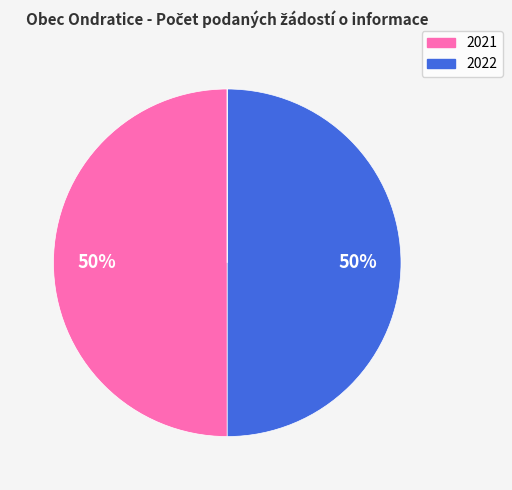

To the nearest percent, what is the difference between the largest and smallest slice percentages?

50%